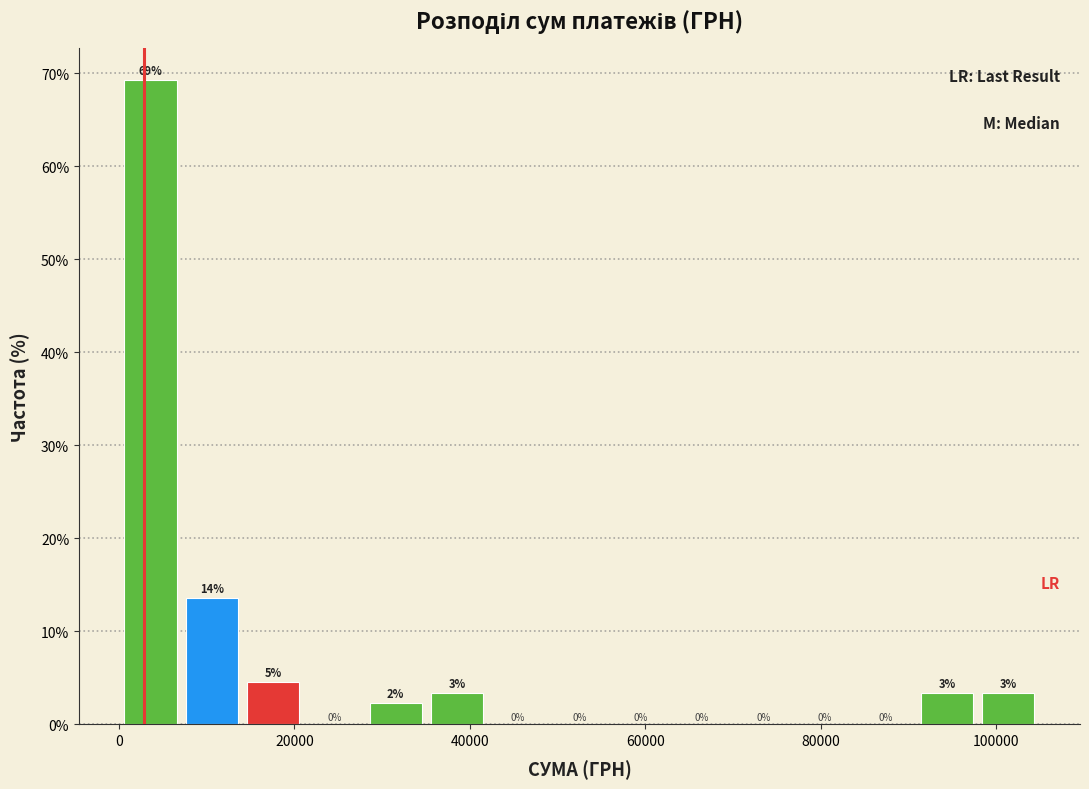

Around what value on the x-axis is the tallest bar? Give the approximate position of its centre, as read against the axis.

4000